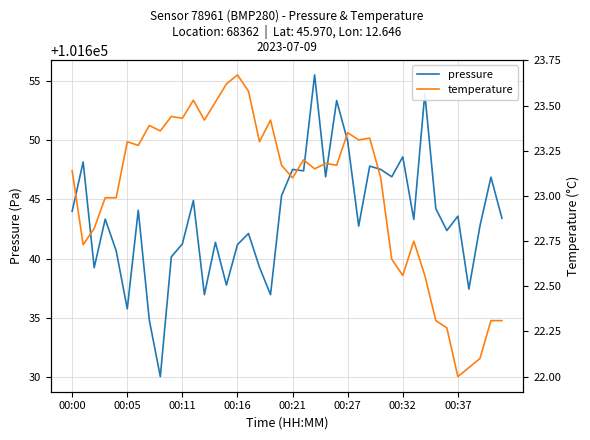

How many values in the temperature series are below 23?

15